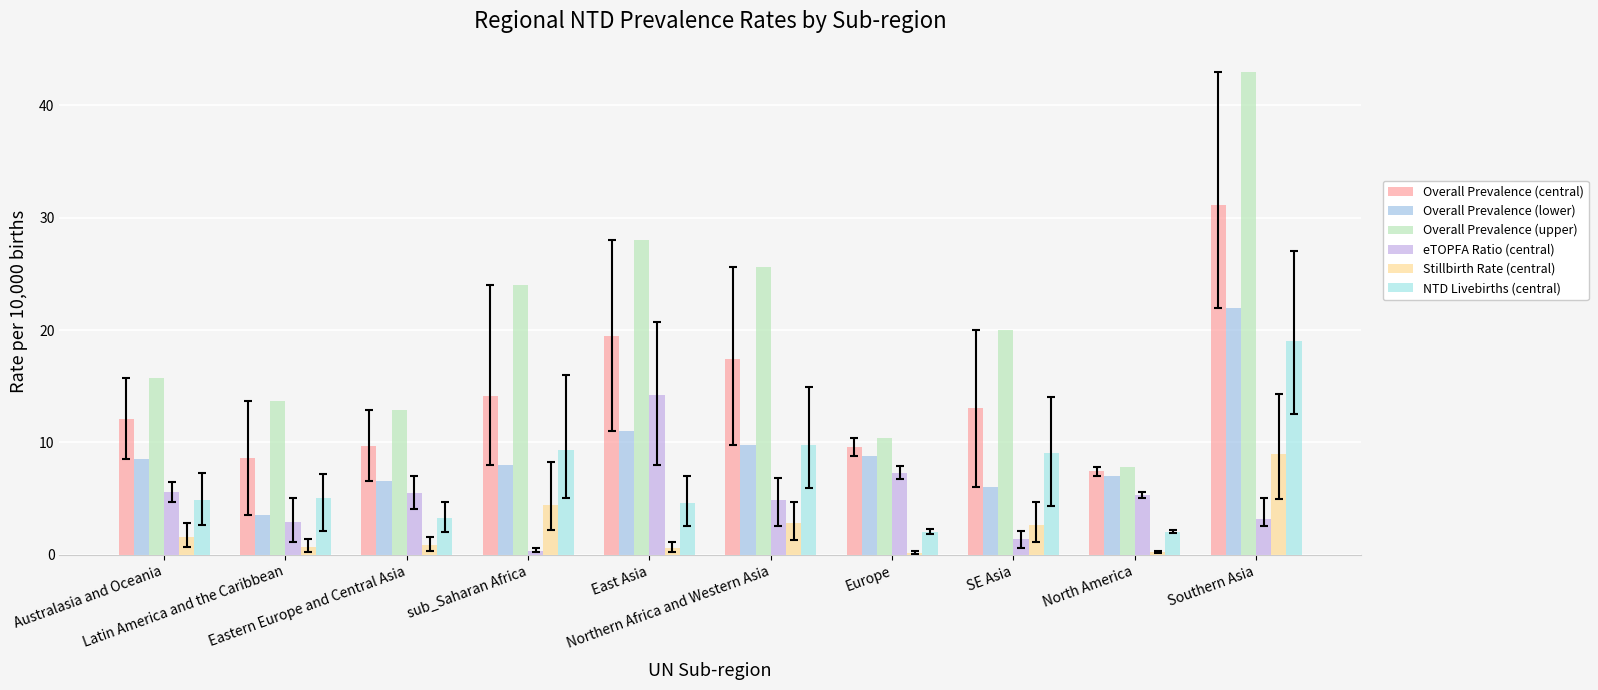

The Overall Prevalence (central) series shows 12.1 at Australasia and Oceania. True or false?

True